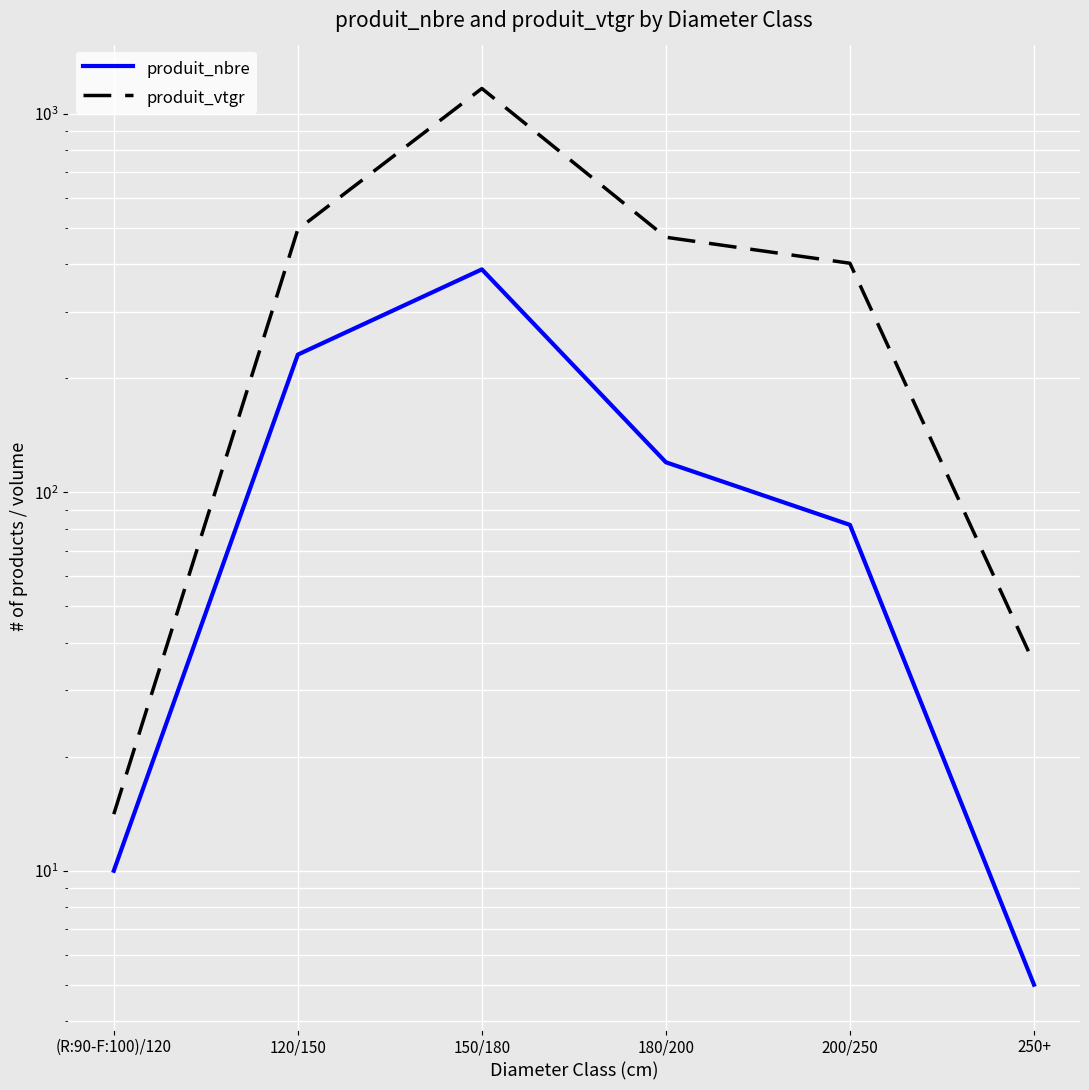

Between 250+ and 150/180, which is larger?

150/180